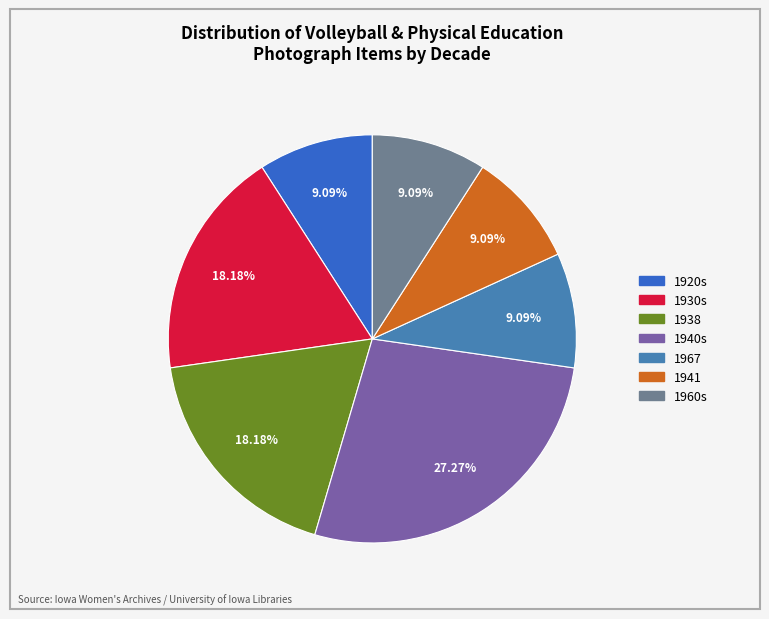

To the nearest percent, what is the combined percentage of 1960s and 1920s?

18%